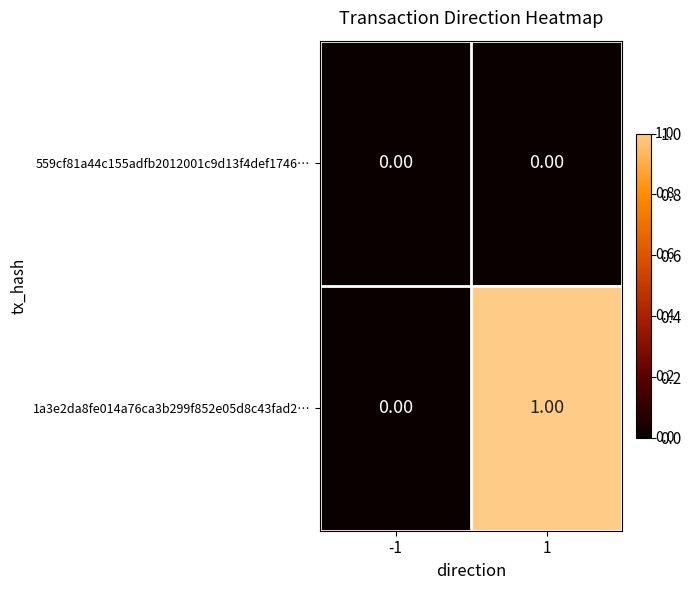

Count the number of data series in this chart.

2